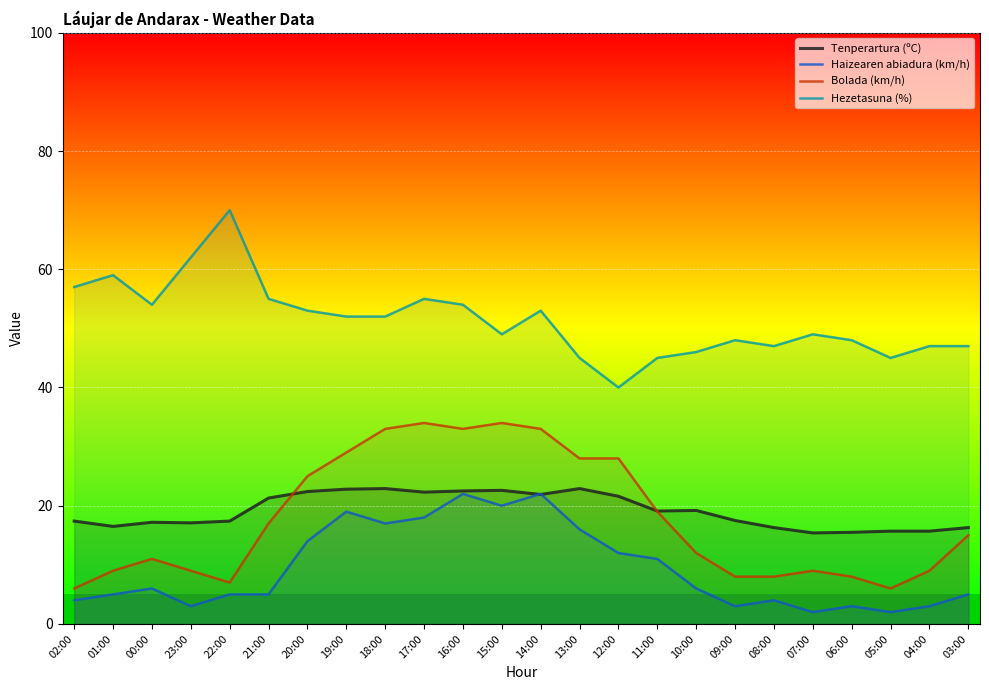

What is the maximum value for Haizearen abiadura (km/h)?

22.0